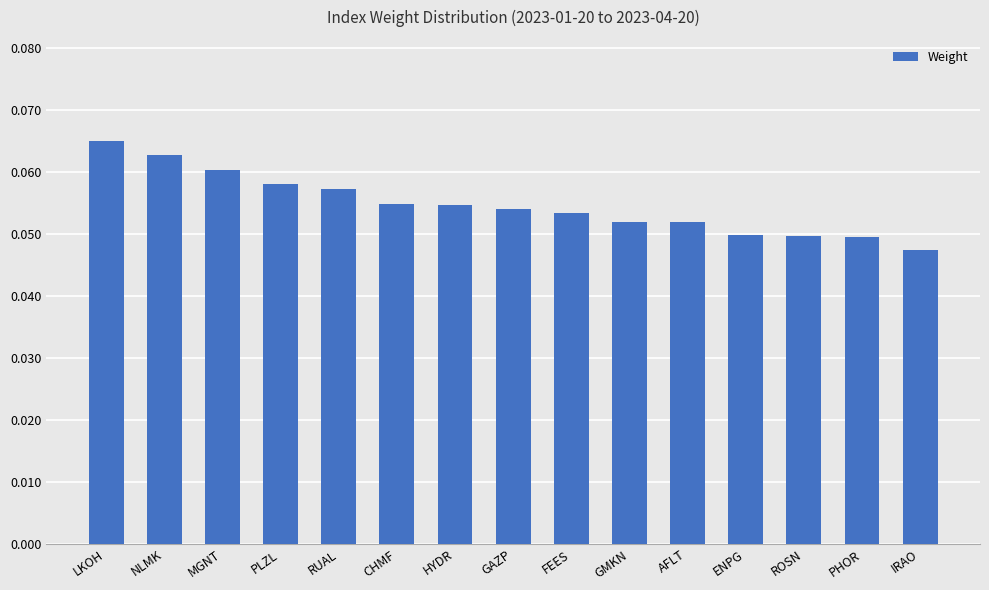

At which category does the chart reach its minimum across all series?

IRAO